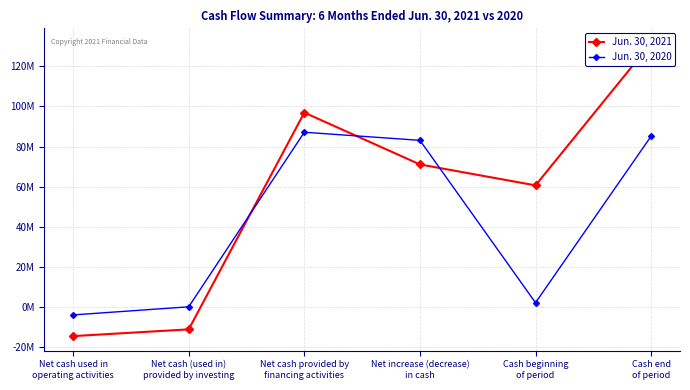

What is the approximate value of Jun. 30, 2020 at Cash beginning
of period, to the nearest 50?

2056000